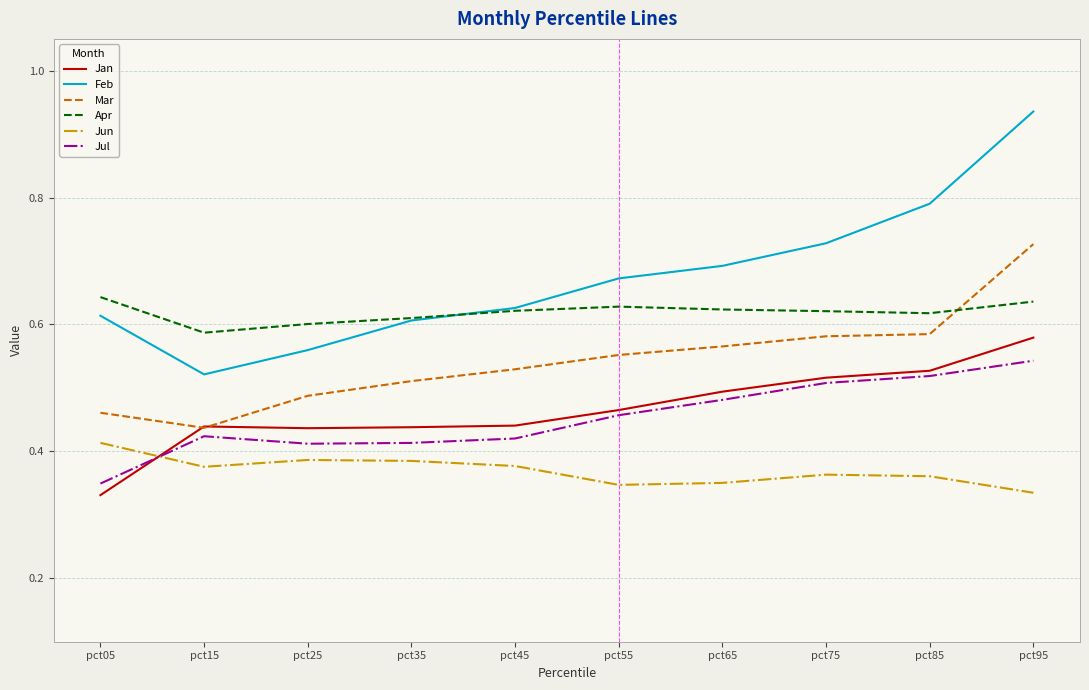

True or false: Jun and Jul cross at least once.

True